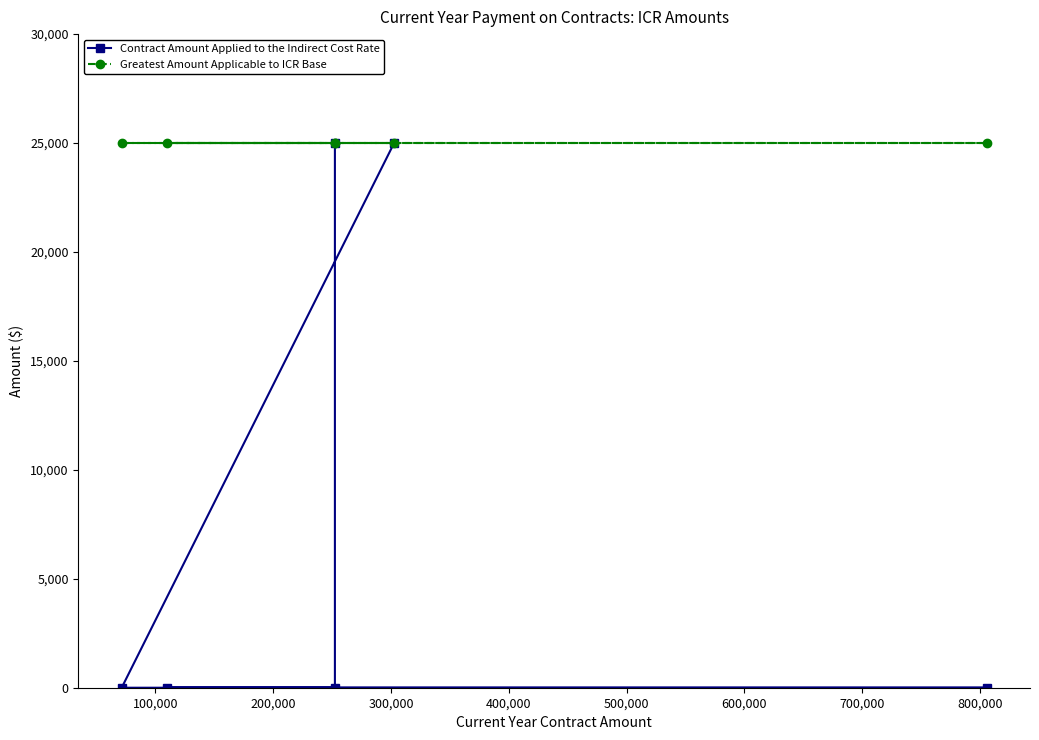

True or false: Greatest Amount Applicable to ICR Base and Contract Amount Applied to the Indirect Cost Rate cross at least once.

False